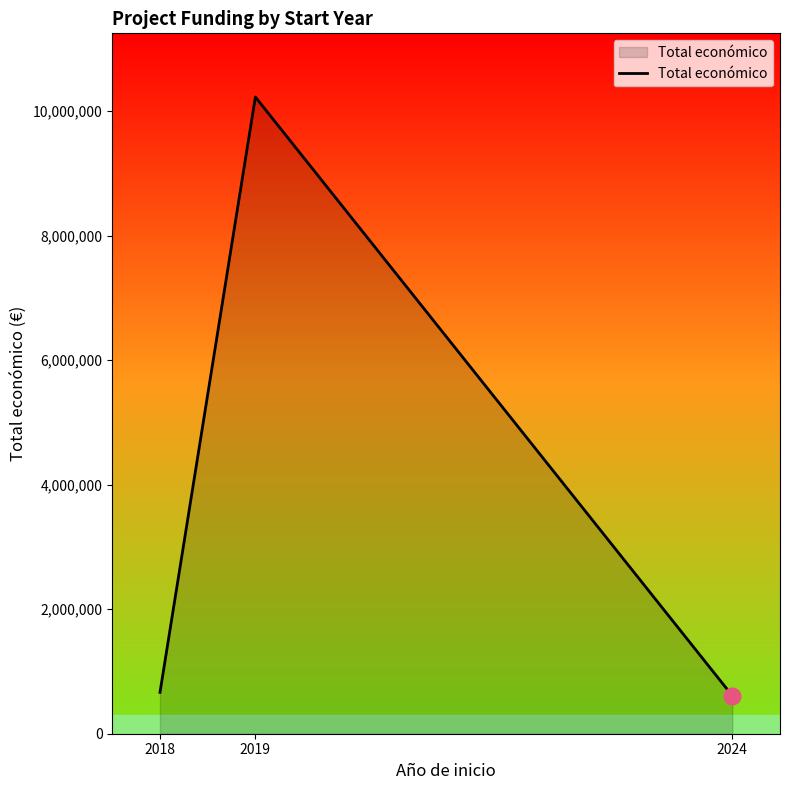

The value at 2024 is 610889. True or false?

True